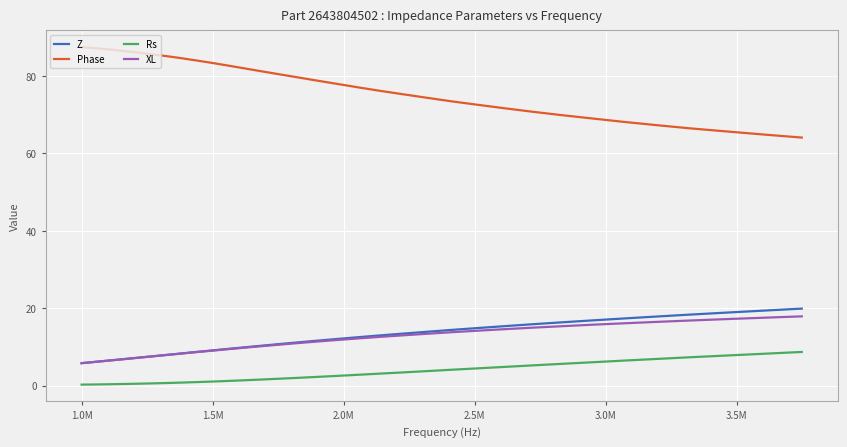

Which series has the largest total across all categories?

Phase